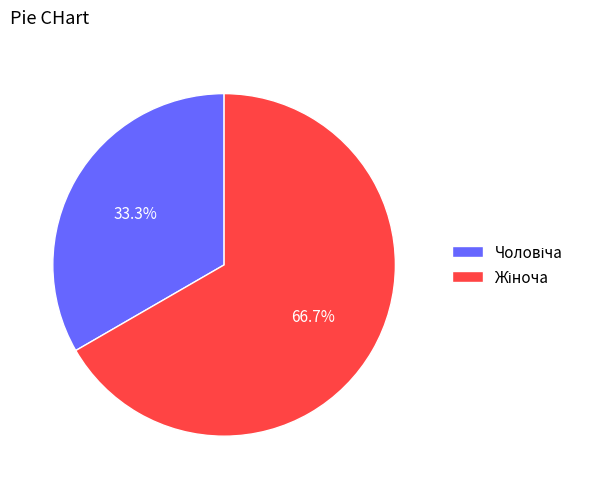

True or false: Чоловіча accounts for 33% of the total.

True